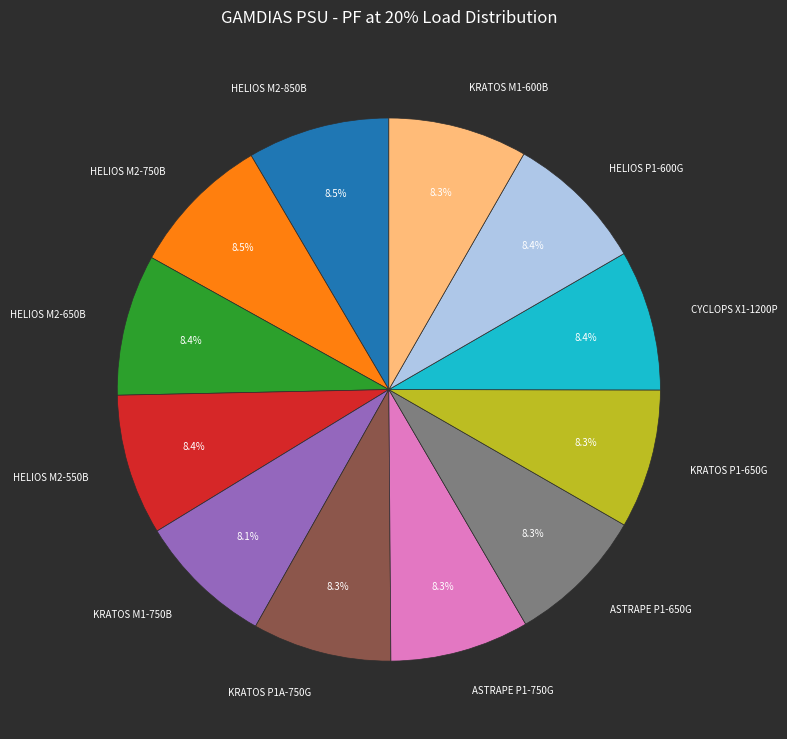

What percentage is the CYCLOPS X1-1200P slice, to the nearest percent?

8%